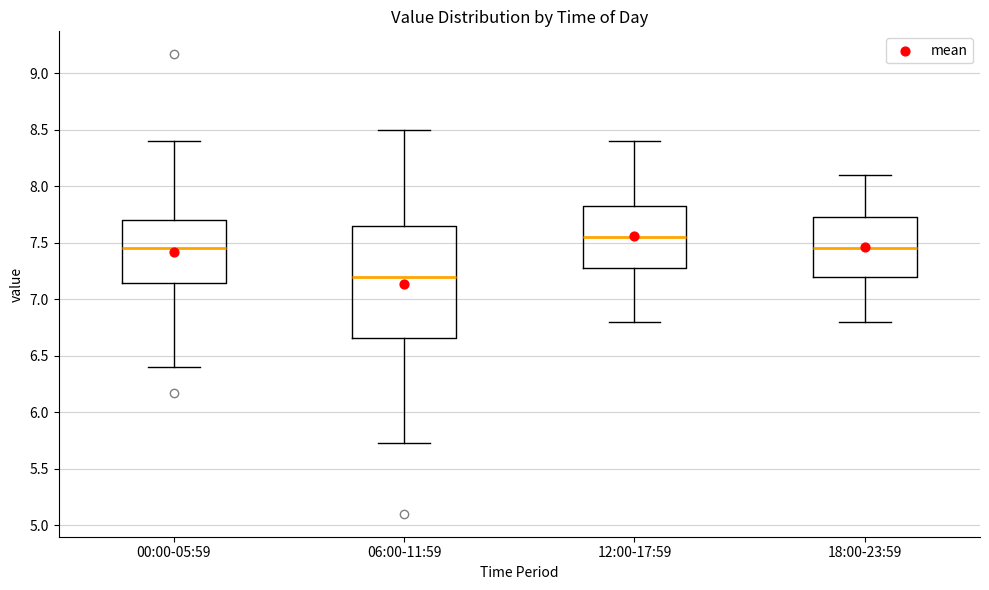

Where is the upper edge of the box for 00:00-05:59 on the y-axis? The values are not printed on the chart, so give them approximately, as read against the axis.

7.70